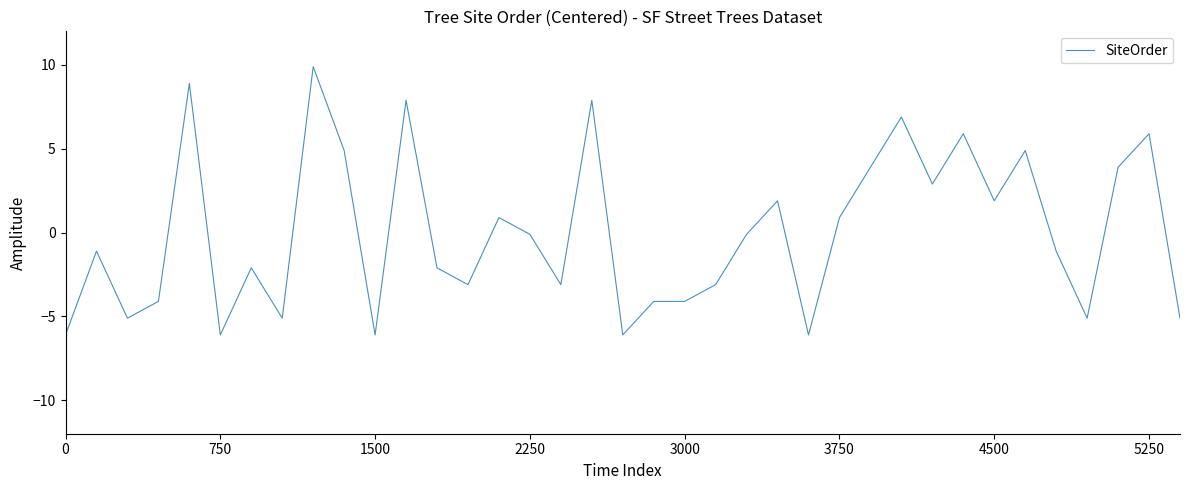

Does the chart have visible grid lines?

No